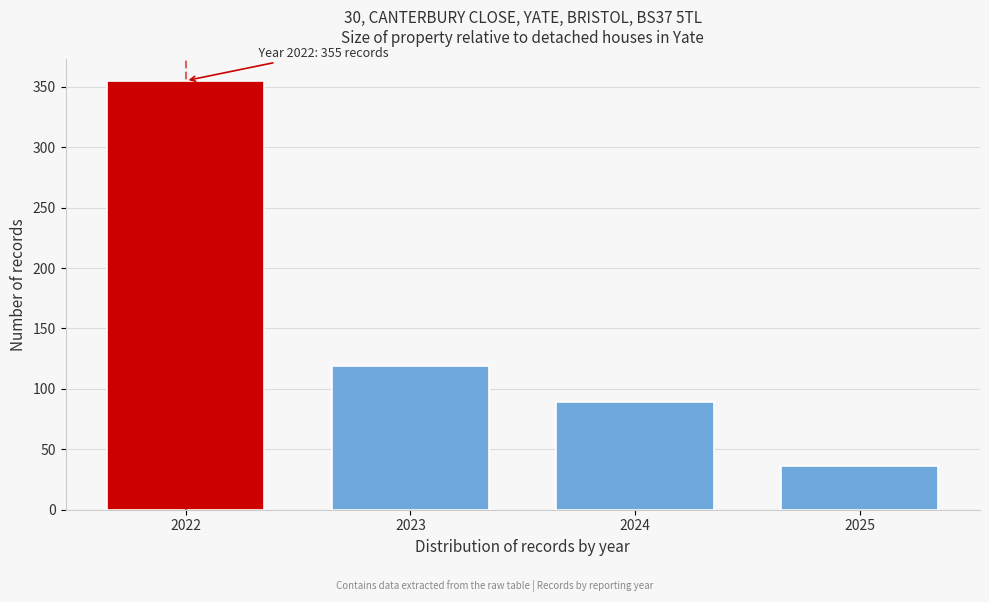

Reading left to right, what are all the values shown in this chart?

2022=355	2023=119	2024=89	2025=36